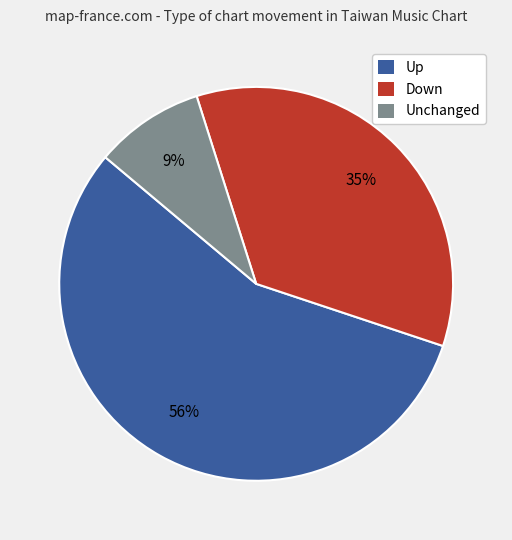

To the nearest percent, what is the average slice percentage?

33%